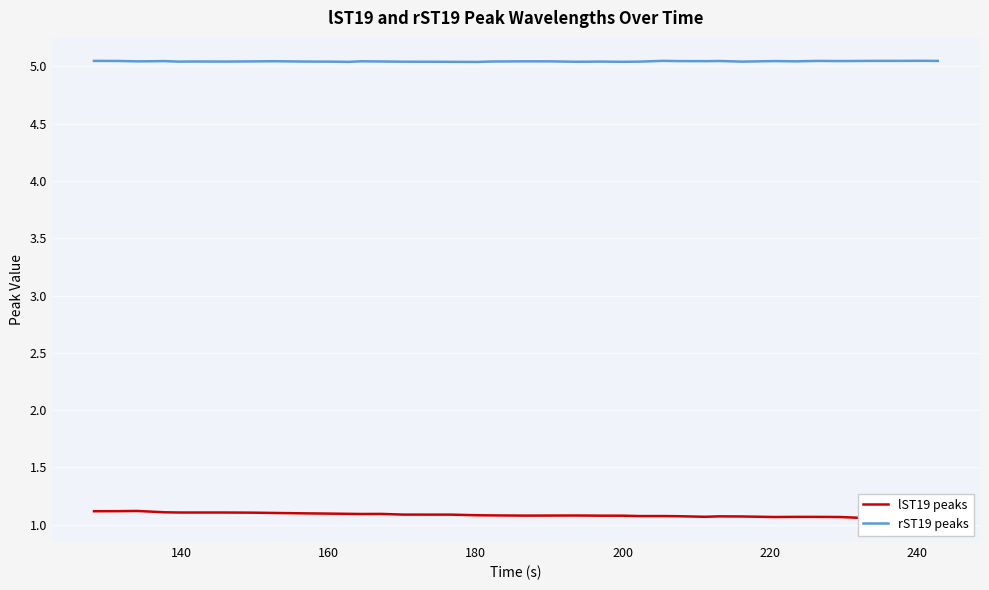

The value of lST19 peaks at 29 is 1.9. True or false?

False